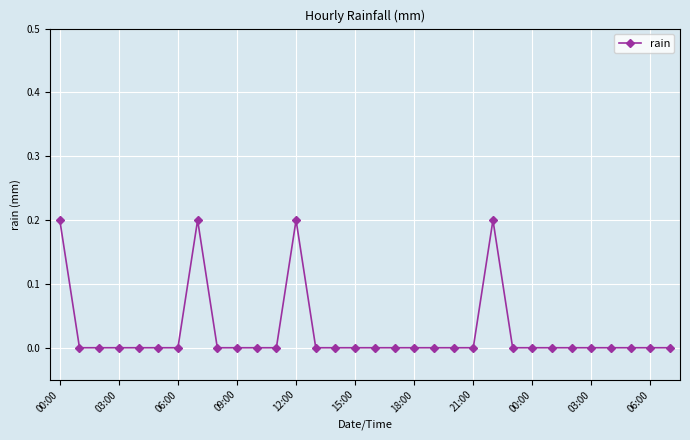

True or false: there are more than 2 points higher than both neighbors.

True